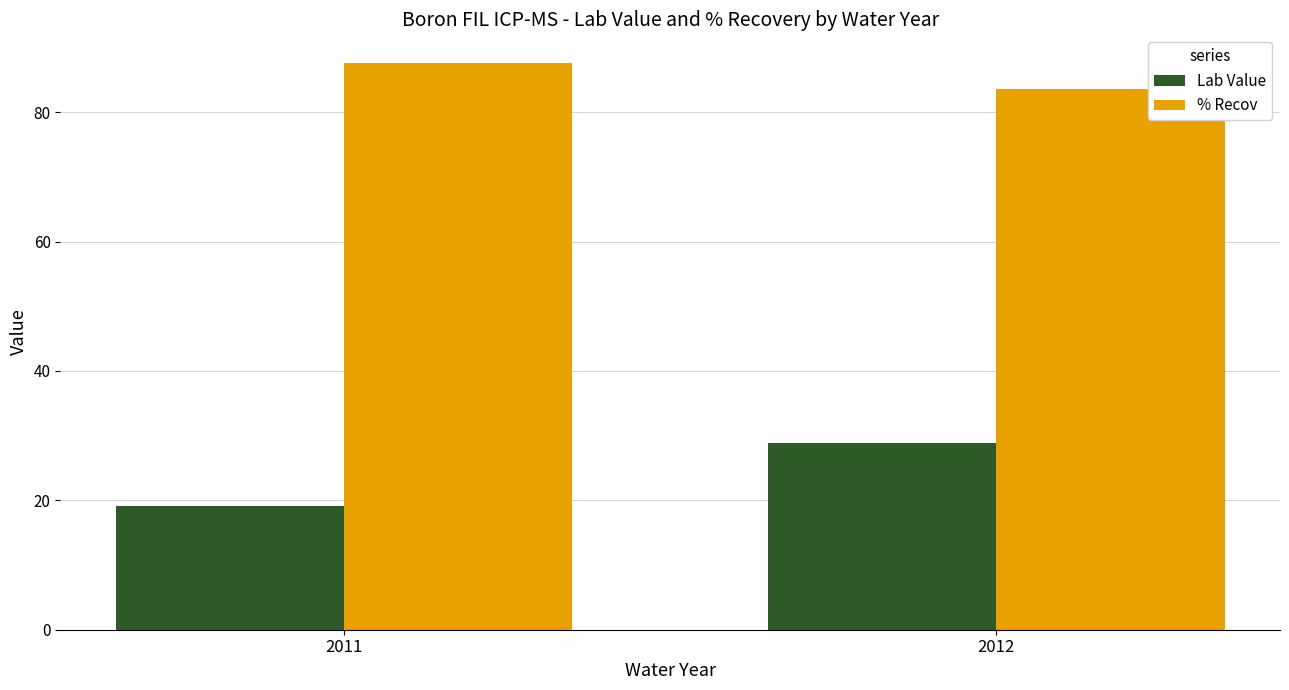

Which series changed the most between 2011 and 2012?

Lab Value